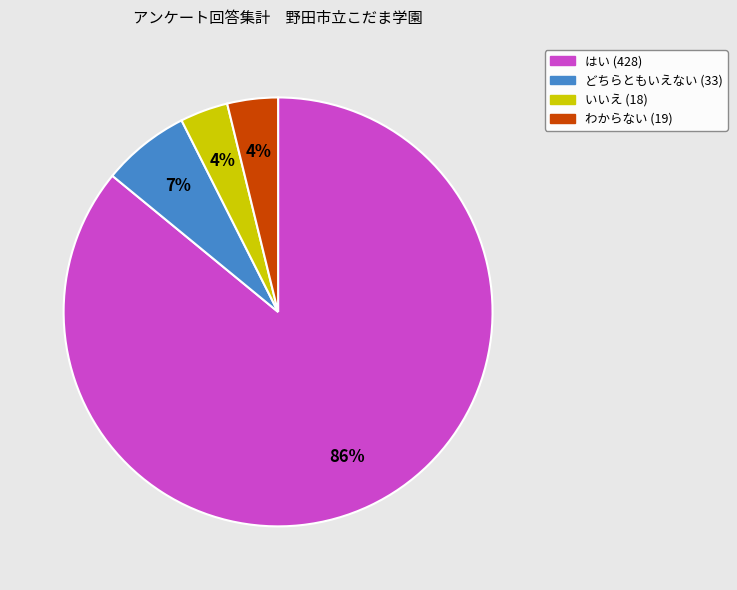

To the nearest percent, what is the average slice percentage?

25%